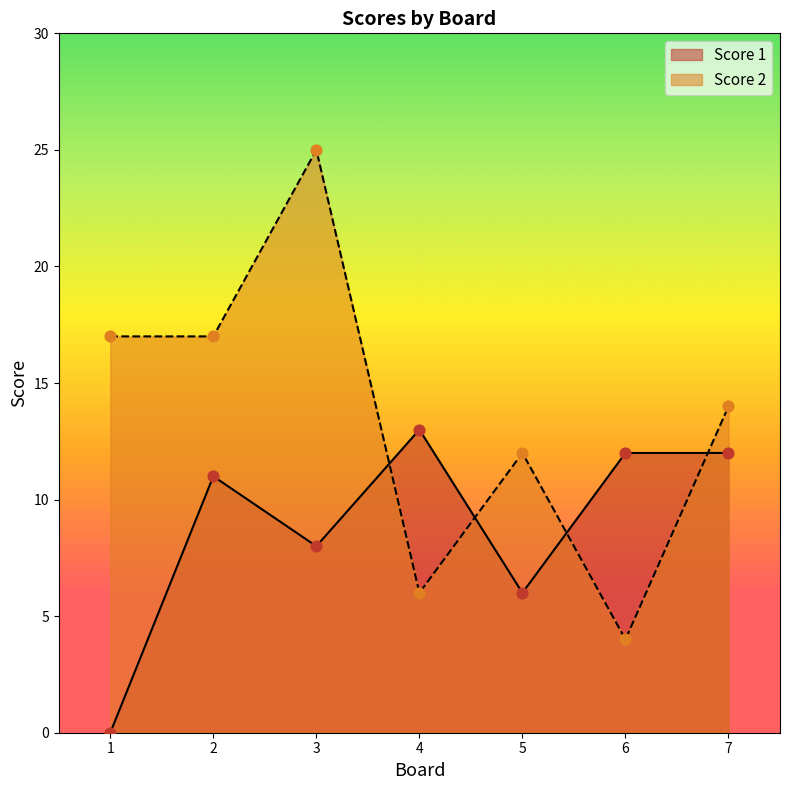

At which category is the sum across all series the highest?

3